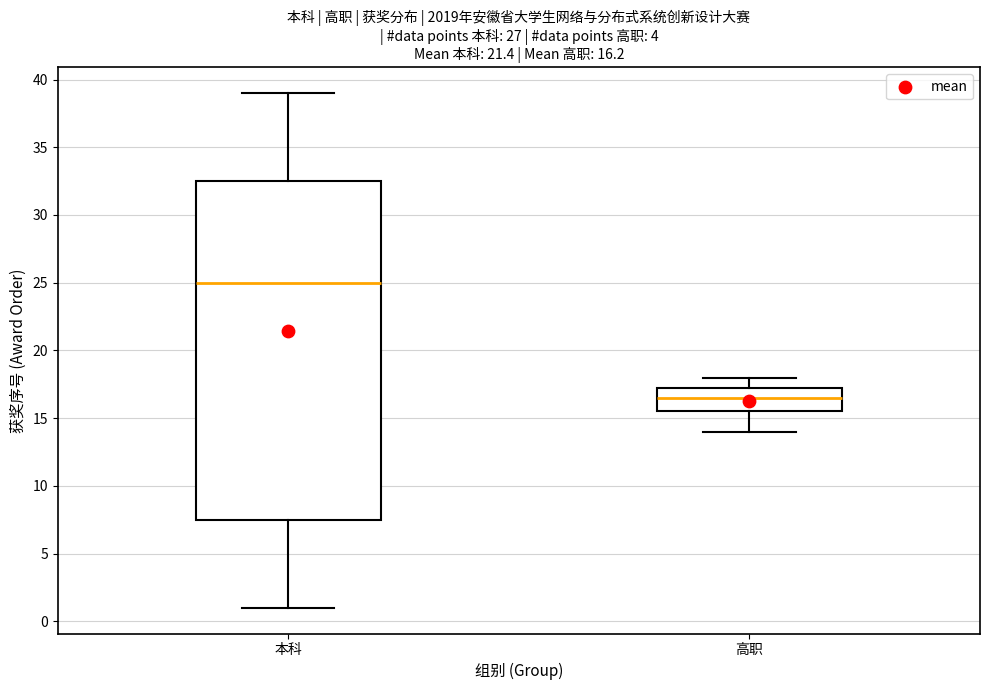

Comparing the boxes themselves (not the whiskers), which one is the tallest?

本科